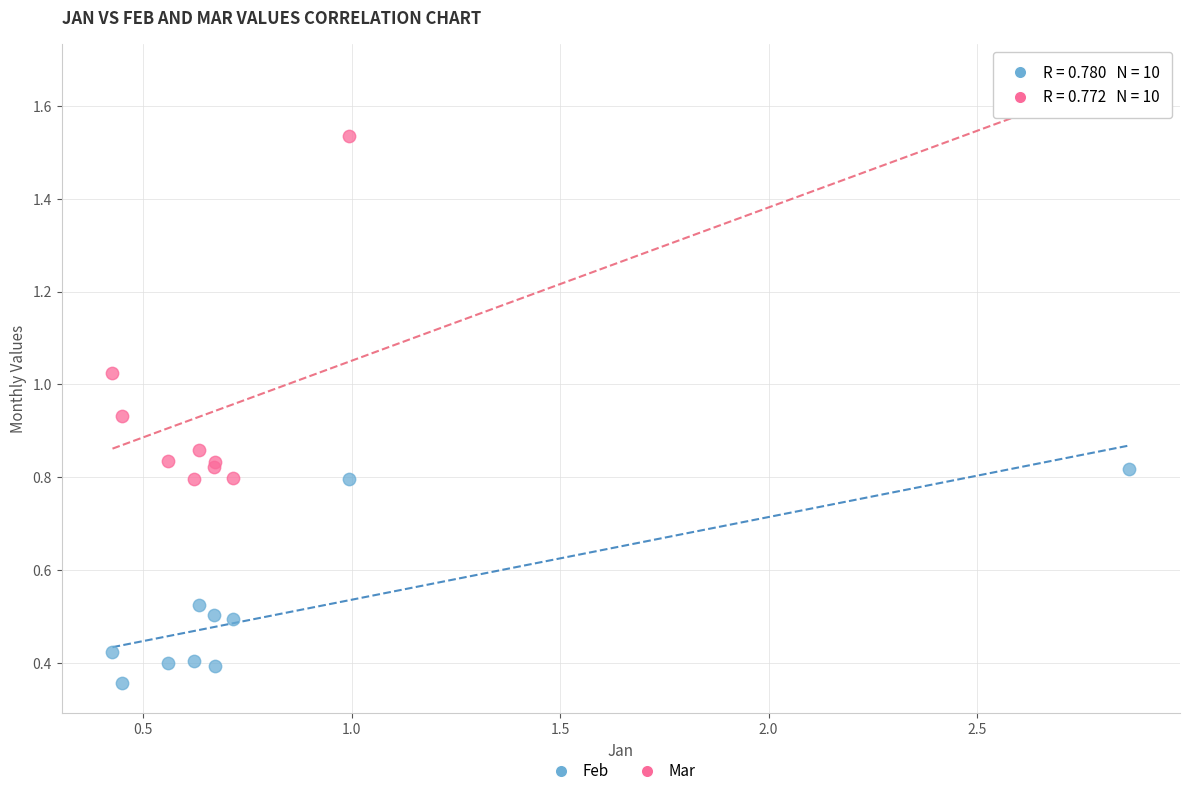

Which series reaches the maximum Y coordinate?

Mar